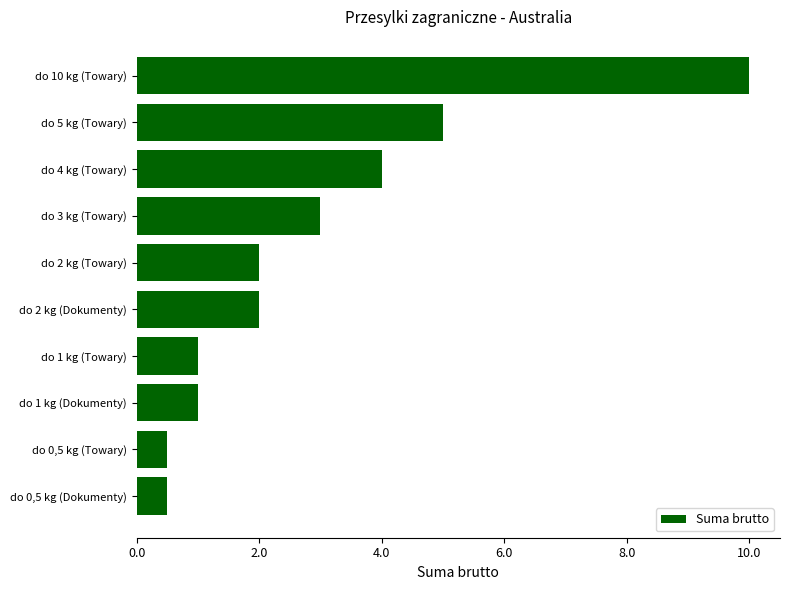

The chart shows a value of 10.0 at do 10 kg (Towary). True or false?

True